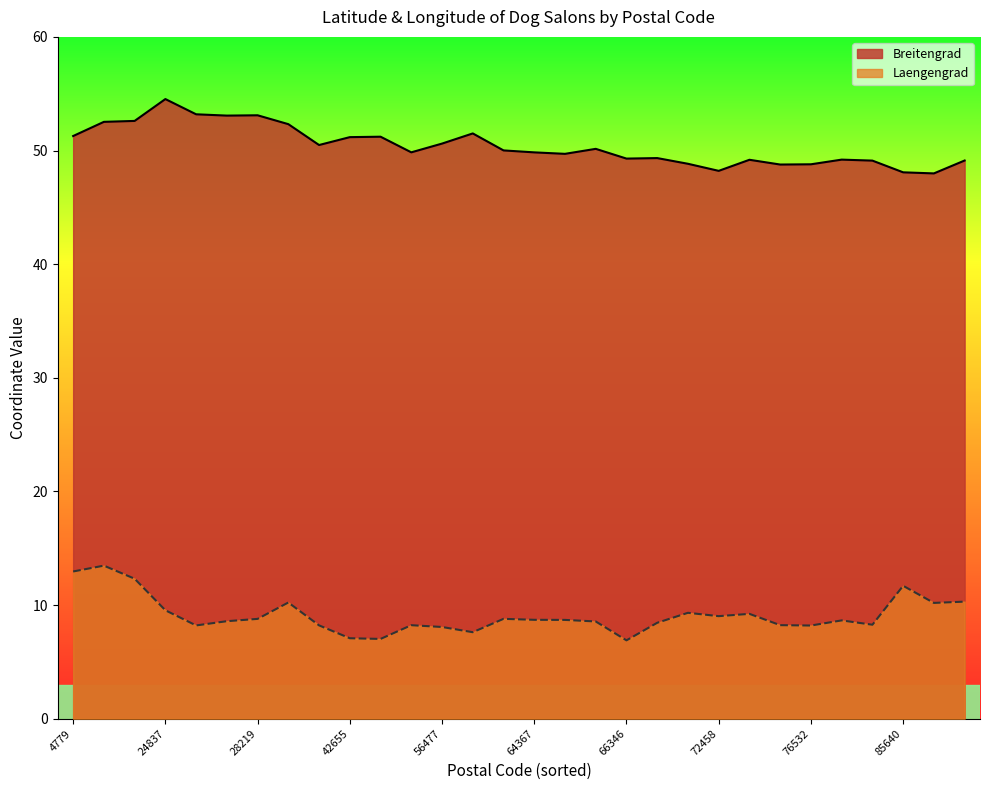

How many distinct data groups are displayed?

2